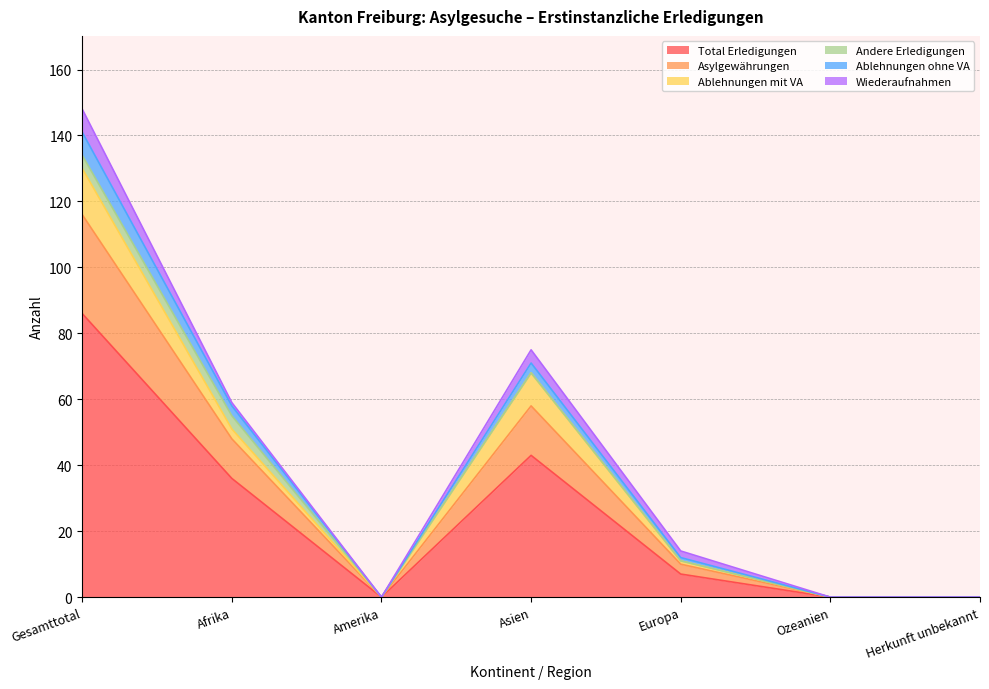

How many interior local peaks does the Total Erledigungen series have?

1